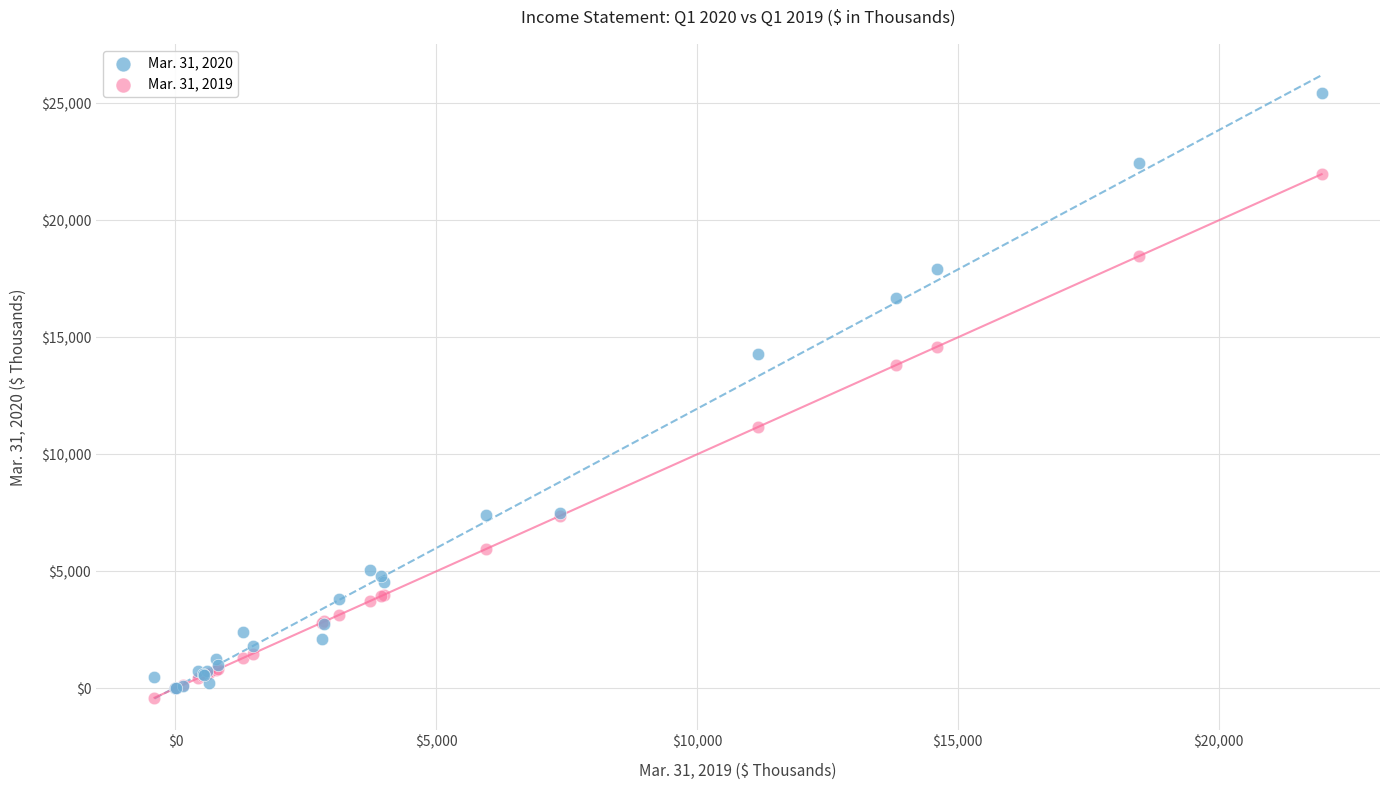

What are all the series names shown in the legend?

Mar. 31, 2020, Mar. 31, 2019